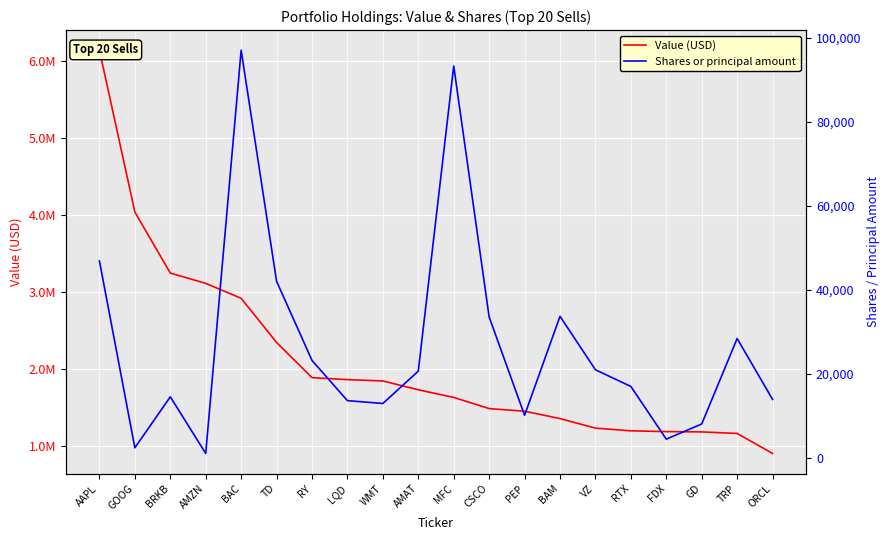

True or false: Shares or principal amount and Value (USD) intersect in this chart.

False